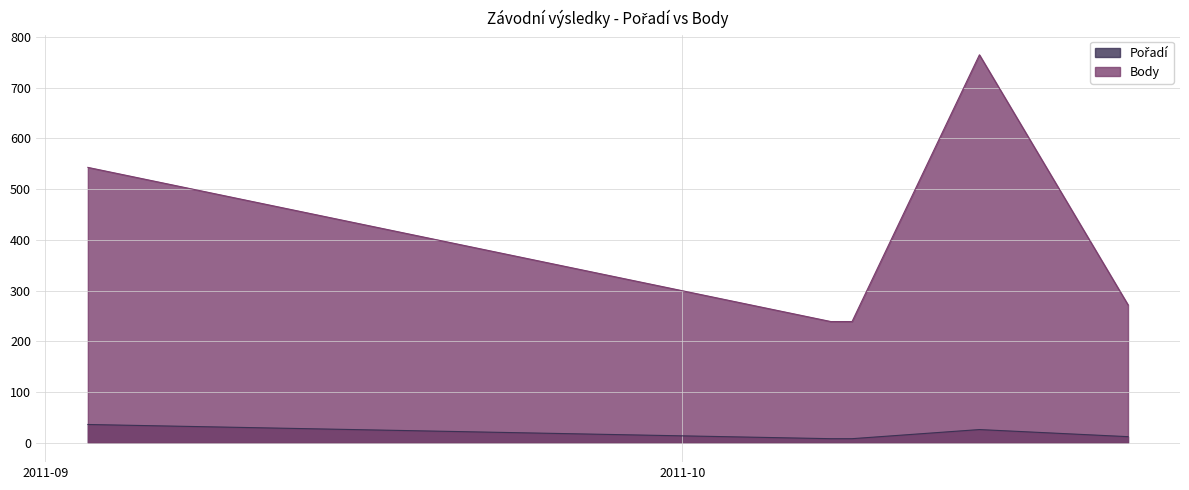

Which series has the largest total across all categories?

Body